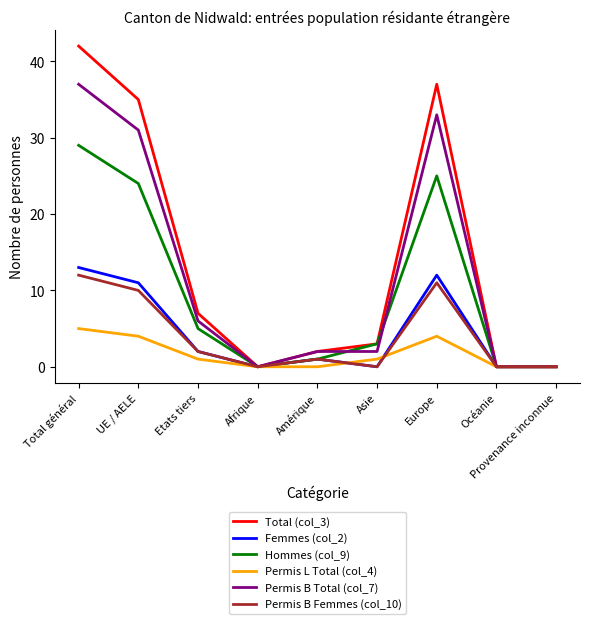

The value of Permis L Total (col_4) at Provenance inconnue is 2. True or false?

False